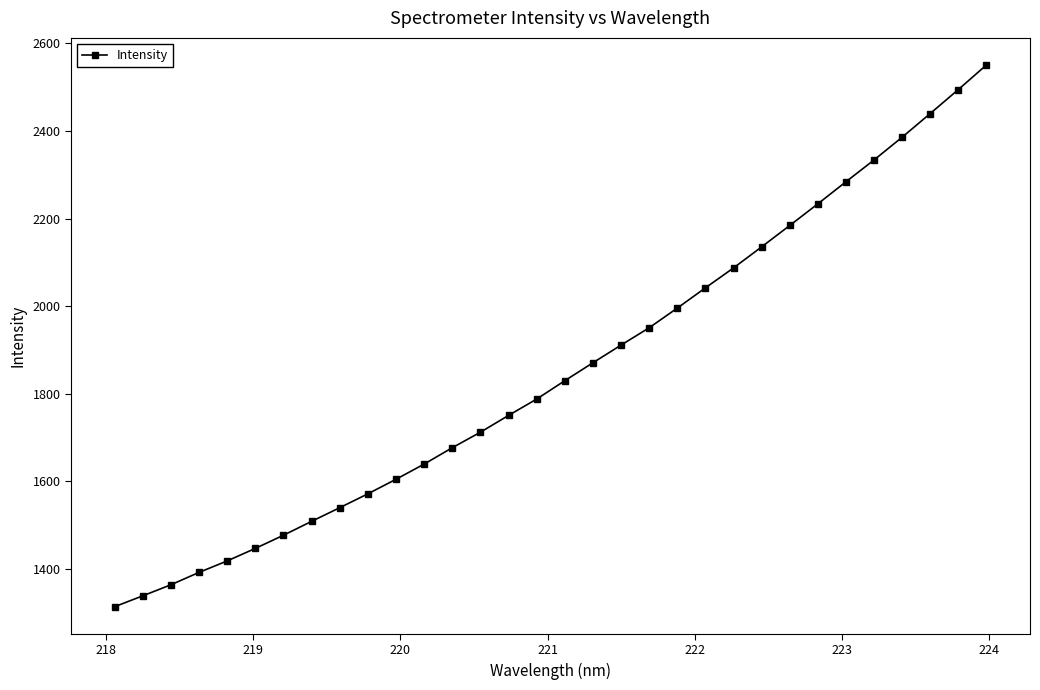

Reading right to left, list all the values displayed in this chart.

2550.9	2494.7	2439.9	2385.8	2333.8	2284.0	2233.5	2184.1	2135.2	2087.1	2041.5	1995.3	1950.3	1910.8	1870.4	1829.4	1787.4	1750.1	1711.7	1676.2	1638.8	1604.1	1570.8	1539.2	1507.9	1476.2	1446.1	1417.5	1391.2	1362.9	1337.6	1312.8